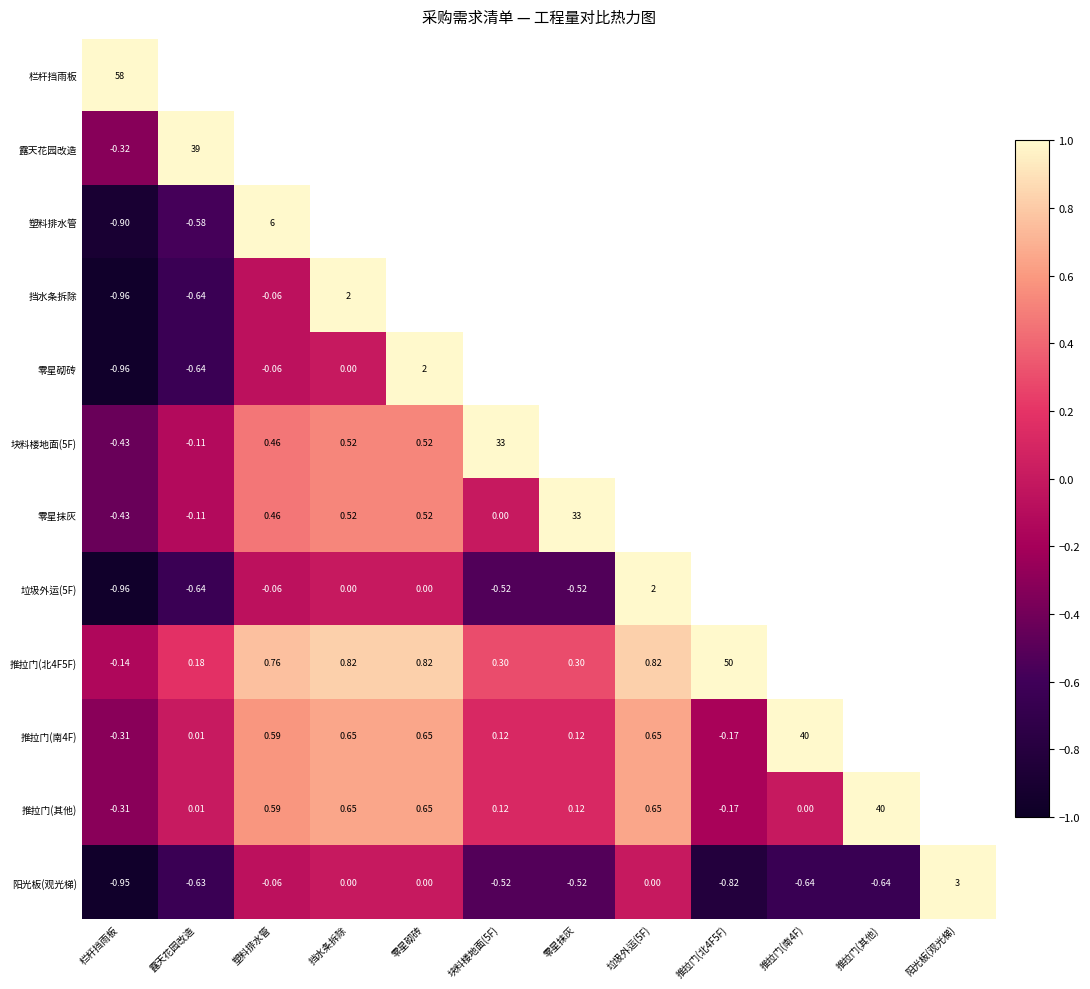

What is the greatest value displayed?

1.0